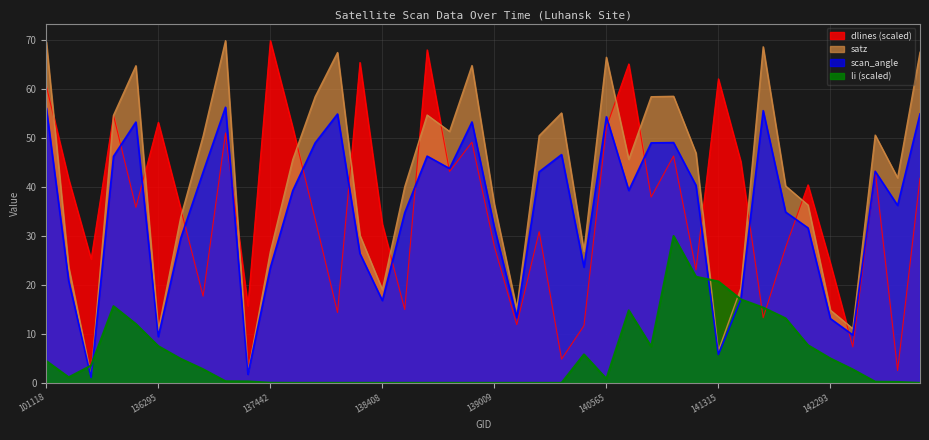

How many lines are shown in the chart?

4